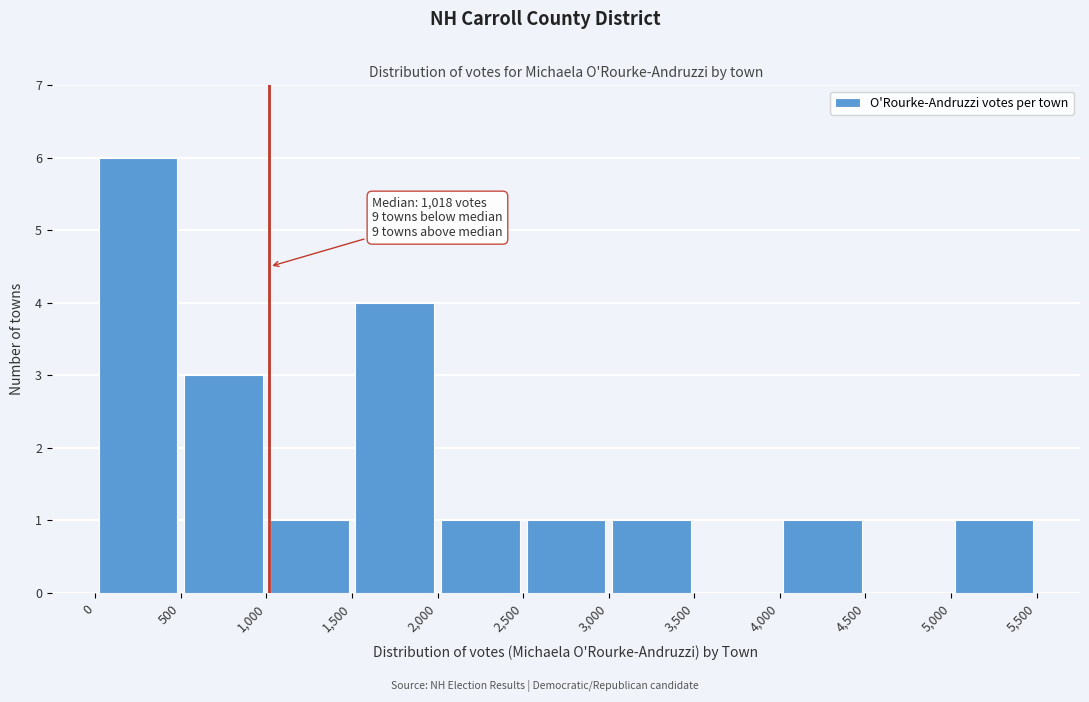

Over which range of the x-axis is the bar tallest?

0 to 500